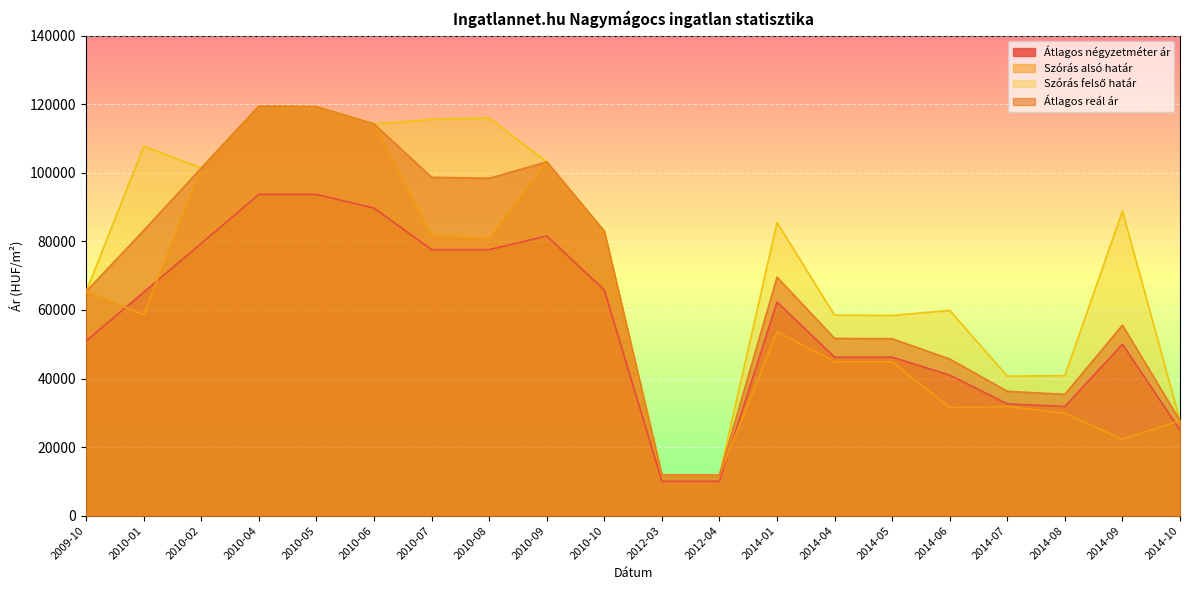

What is the difference between the maximum and second lowest values in the Szórás felső határ series?

107563